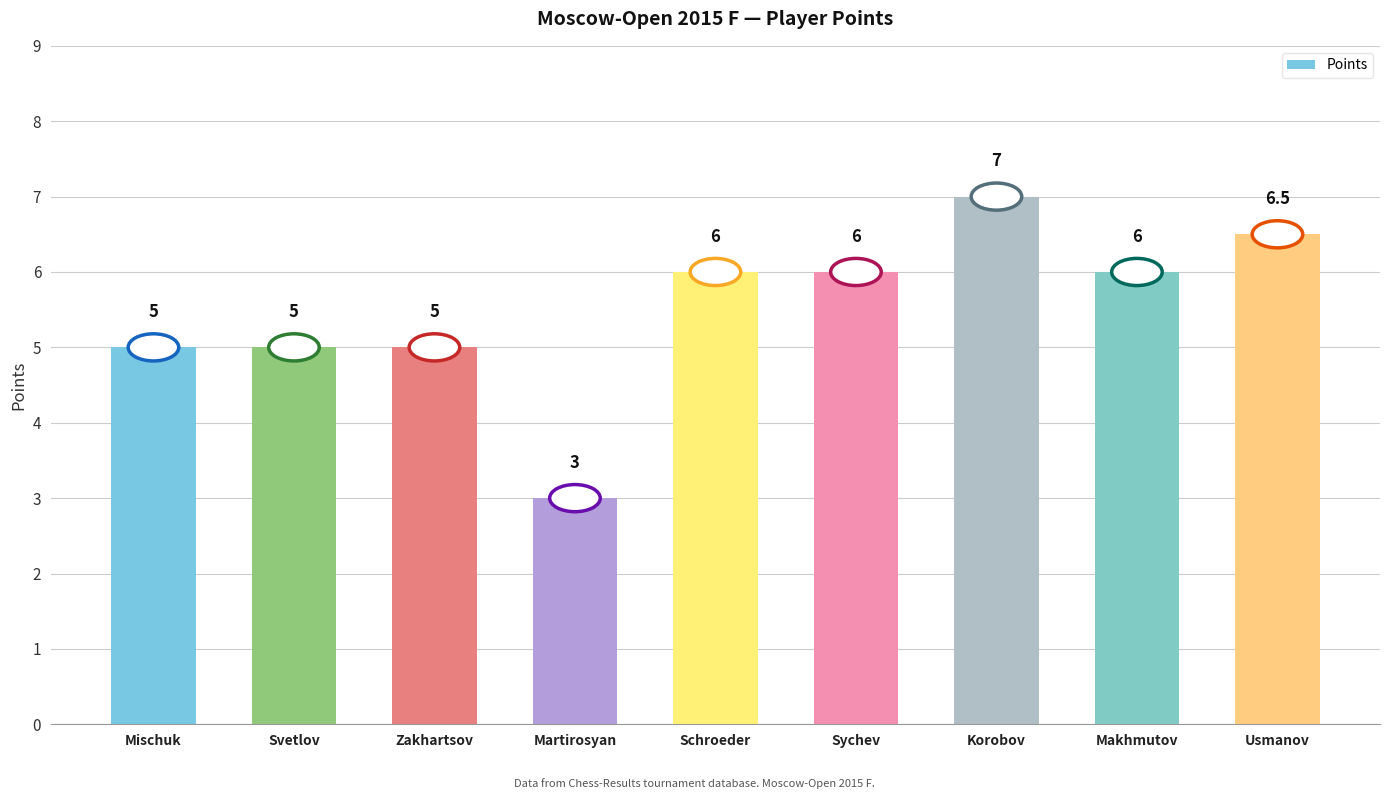

What is the difference between the maximum and minimum values?

4.0